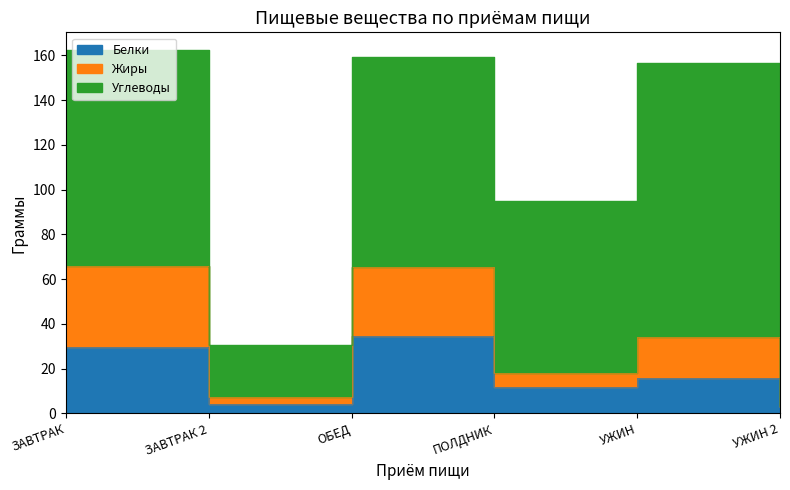

What is the difference between the Белки values at УЖИН 2 and ПОЛДНИК?

8.9